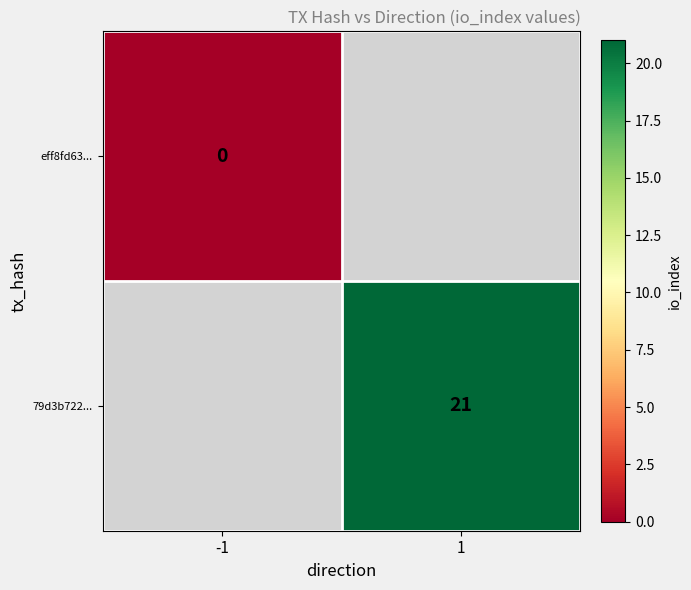

Is it true that 79d3b722... equals 30 at 1?

False